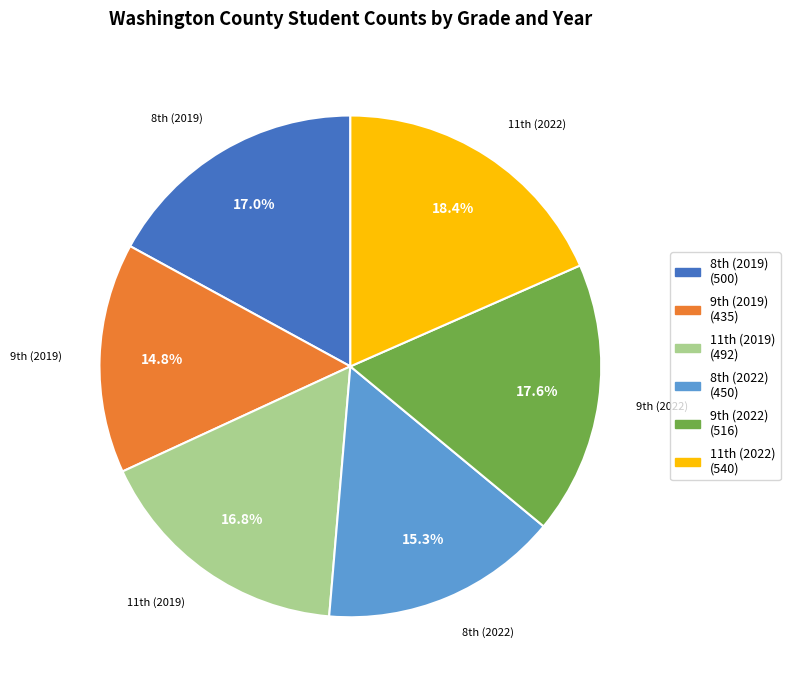

Does any single category account for the majority?

No